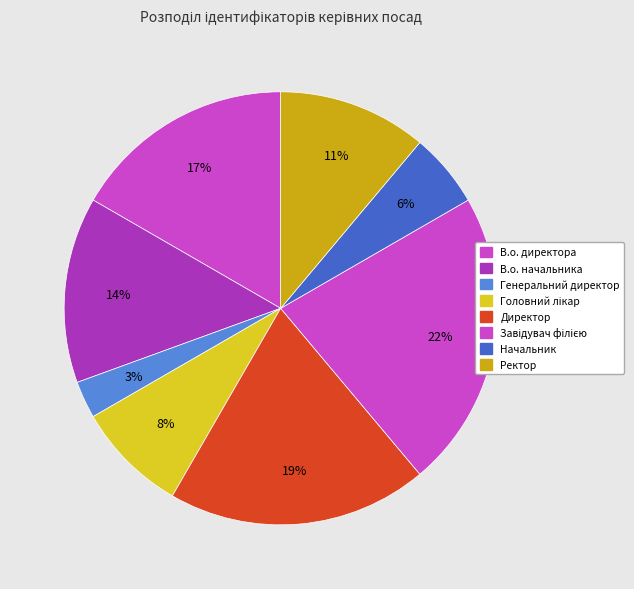

To the nearest percent, what is the average slice percentage?

12%